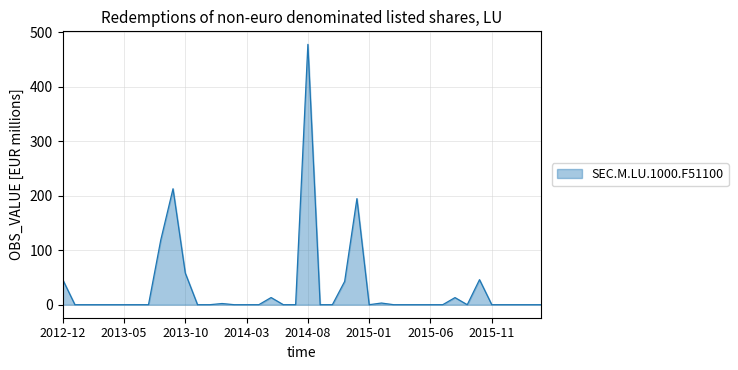

What is the maximum value shown in the chart?

477.4